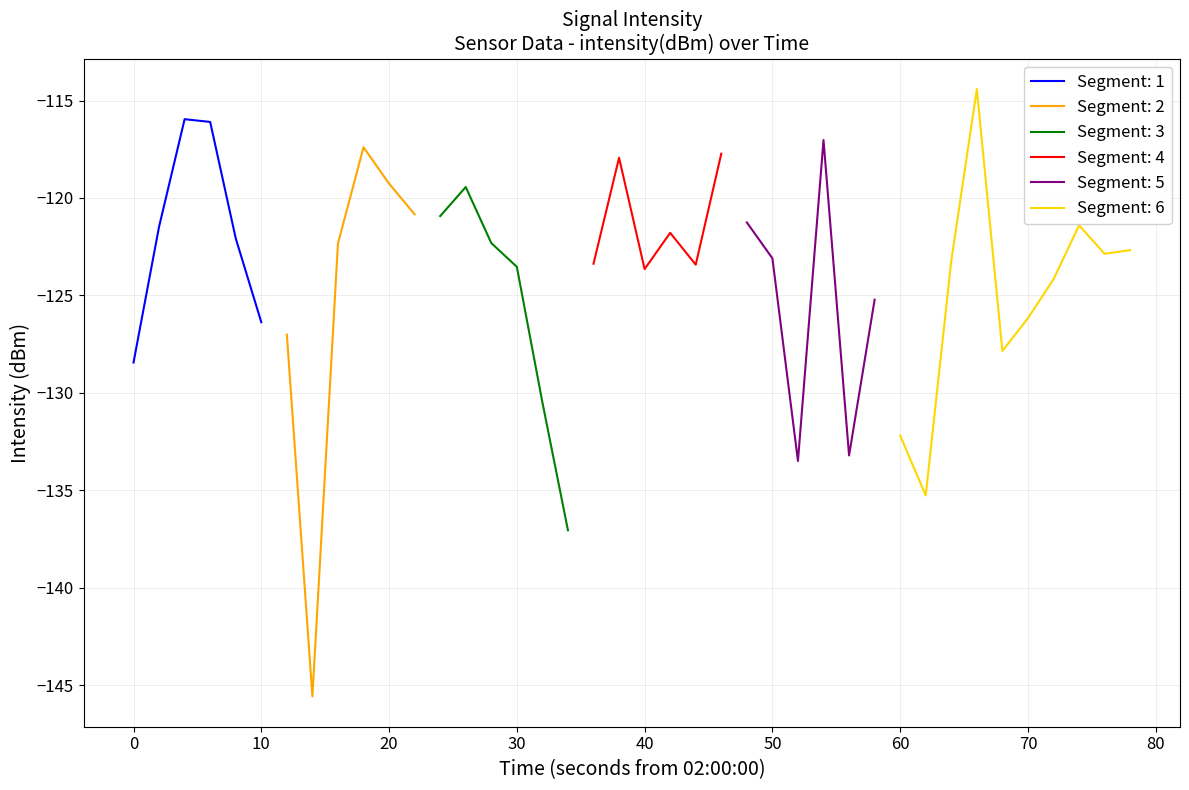

Count the number of values greater than -122.

15